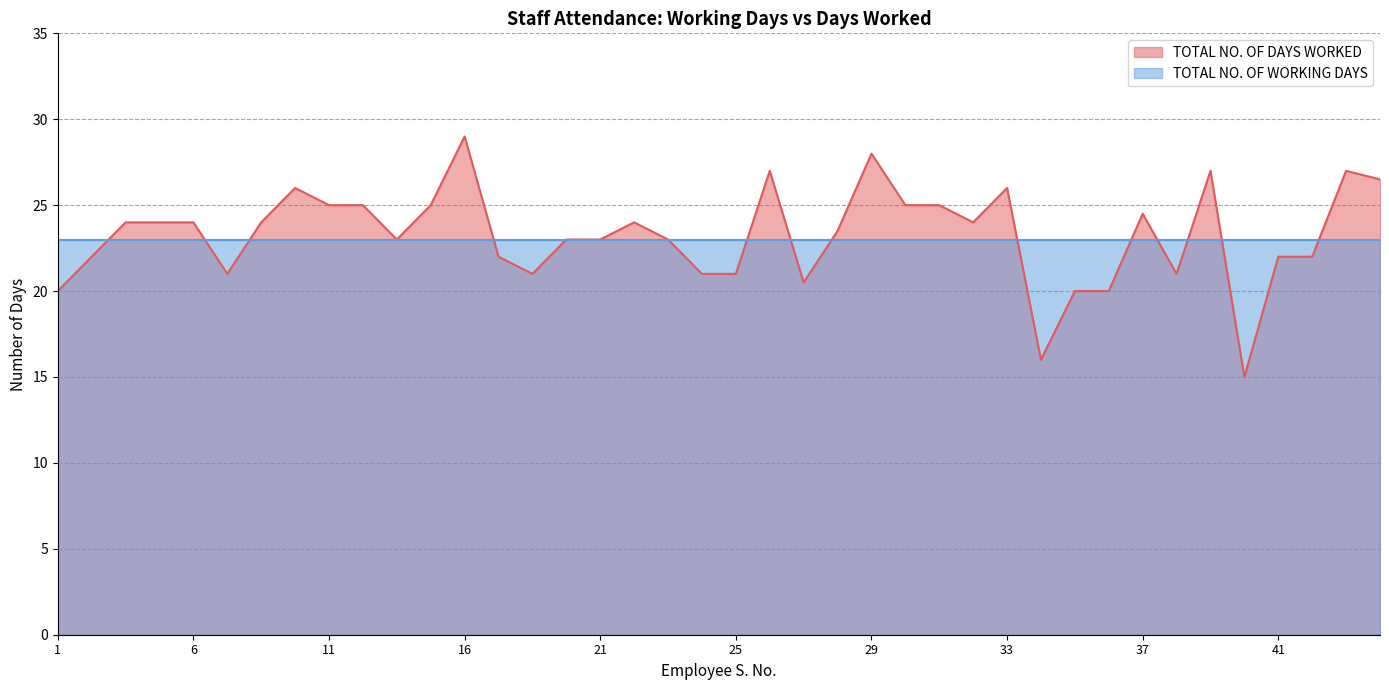

What is the smallest value displayed?

15.0